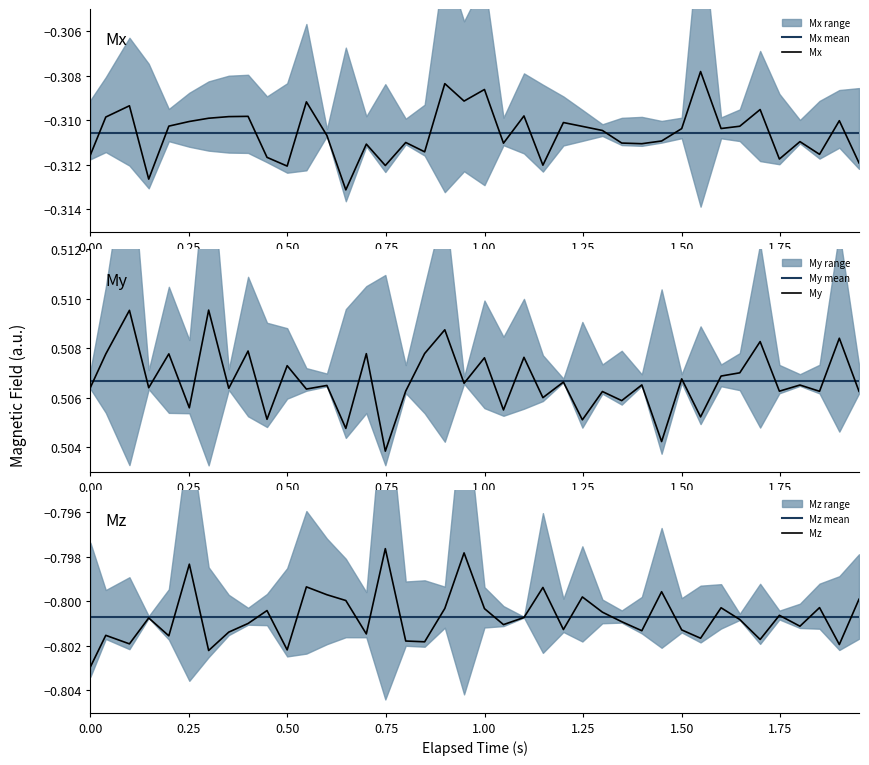

After their last crossing, which series has the higher values: Mx or Mx mean?

Mx mean